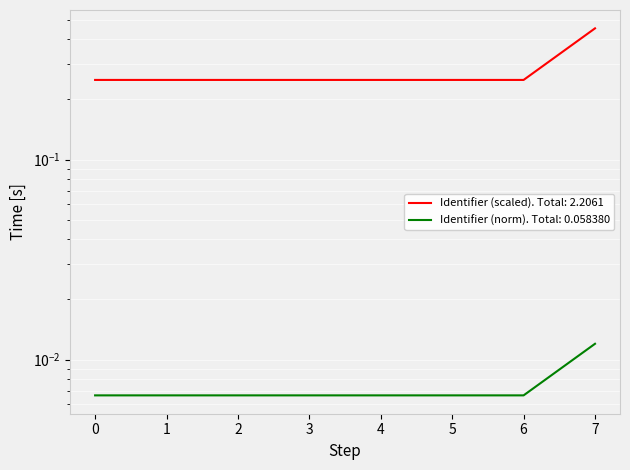

True or false: there are more than 2 points higher than both neighbors.

False